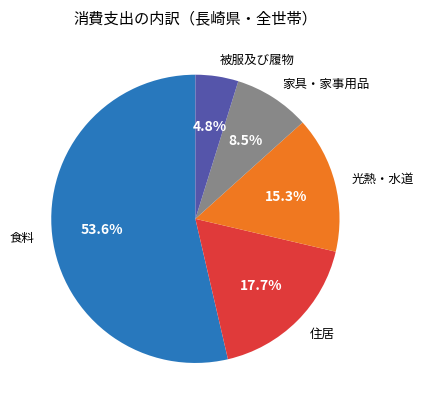

To the nearest percent, what is the combined percentage of 住居 and 光熱・水道?

33%